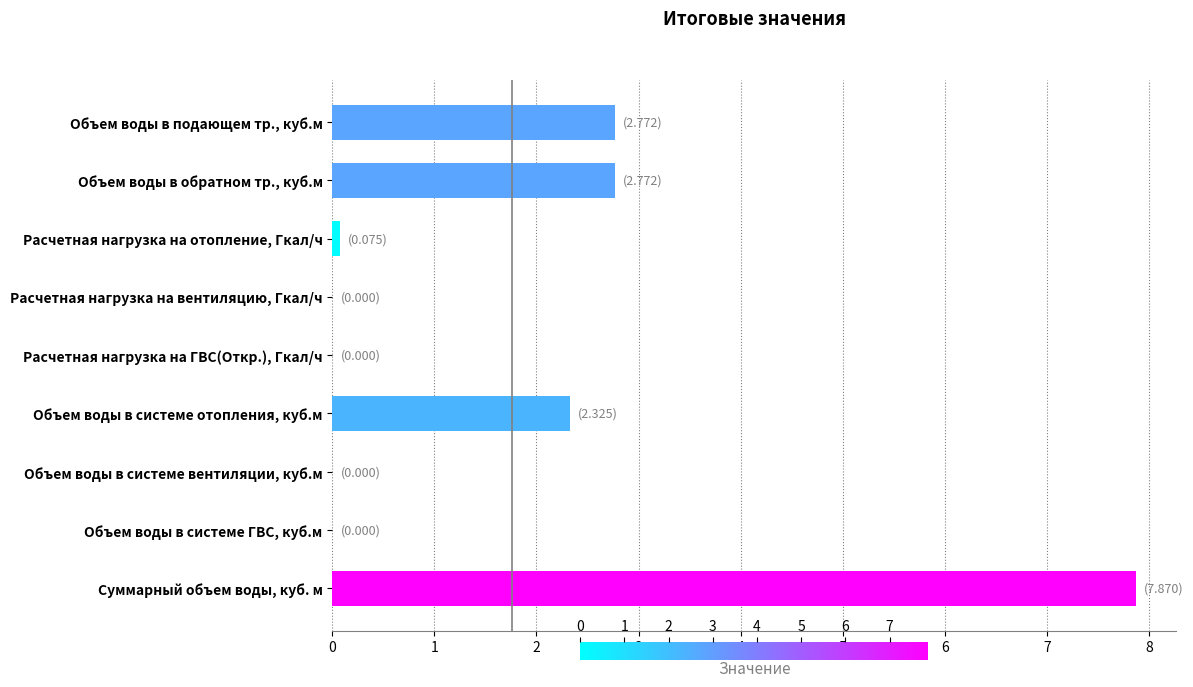

The value at Суммарный объем воды, куб. м is 7.9. True or false?

True